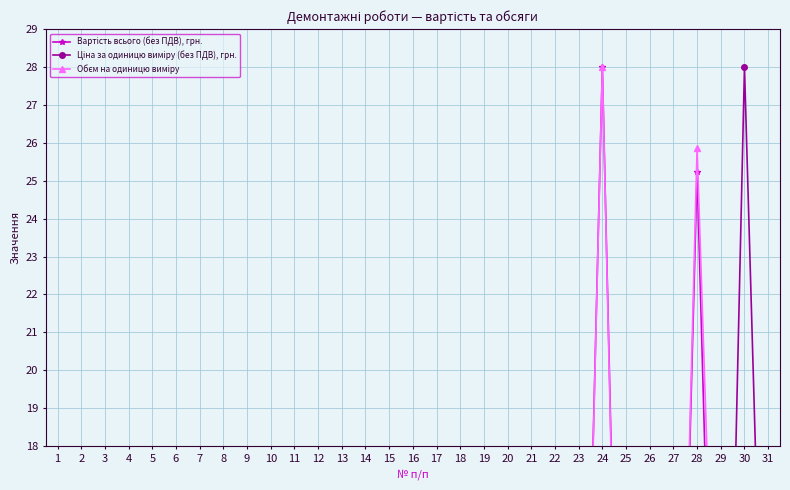

Between 5 and 1, which is larger?

1